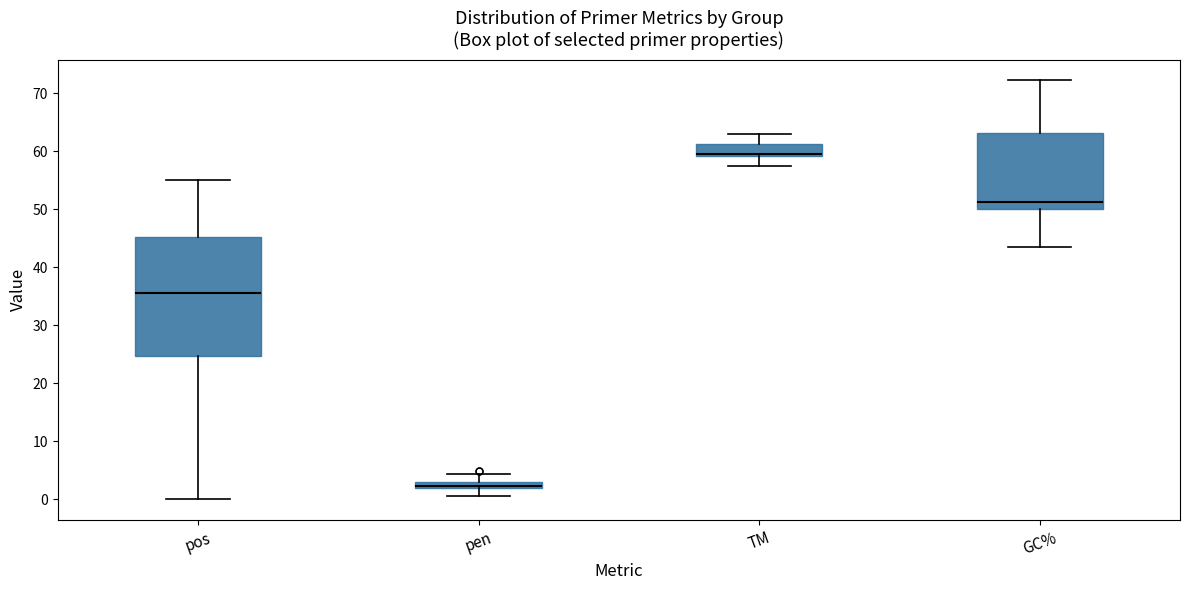

Where does the lower whisker of the box for TM end on the y-axis? The values are not printed on the chart, so give them approximately, as read against the axis.

57